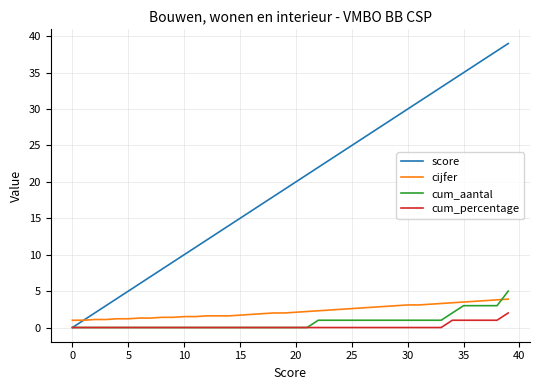

Is this an area chart (filled region under the line)?

No